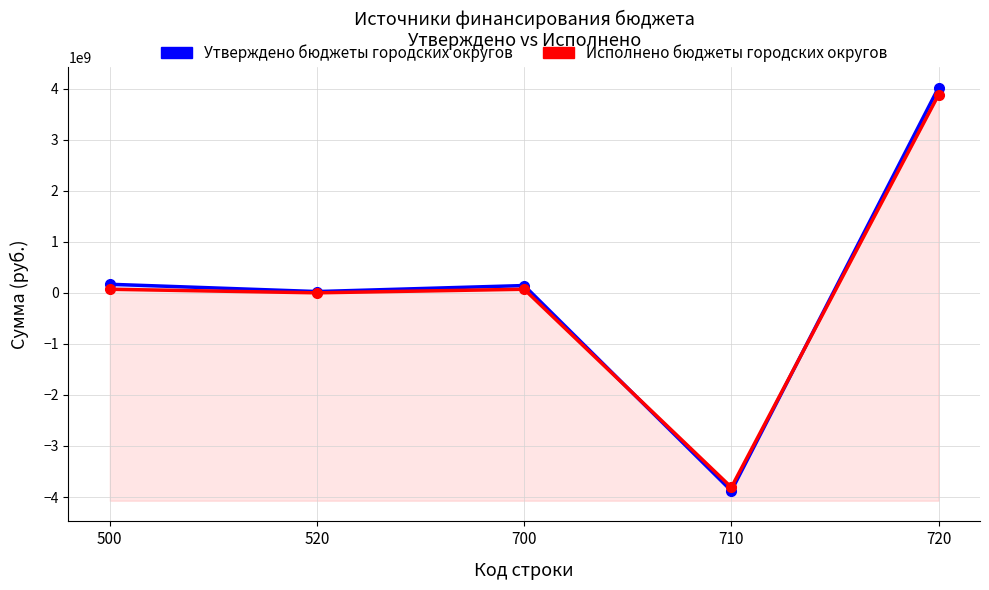

At which category does Утверждено бюджеты городских округов reach its first local peak?

700